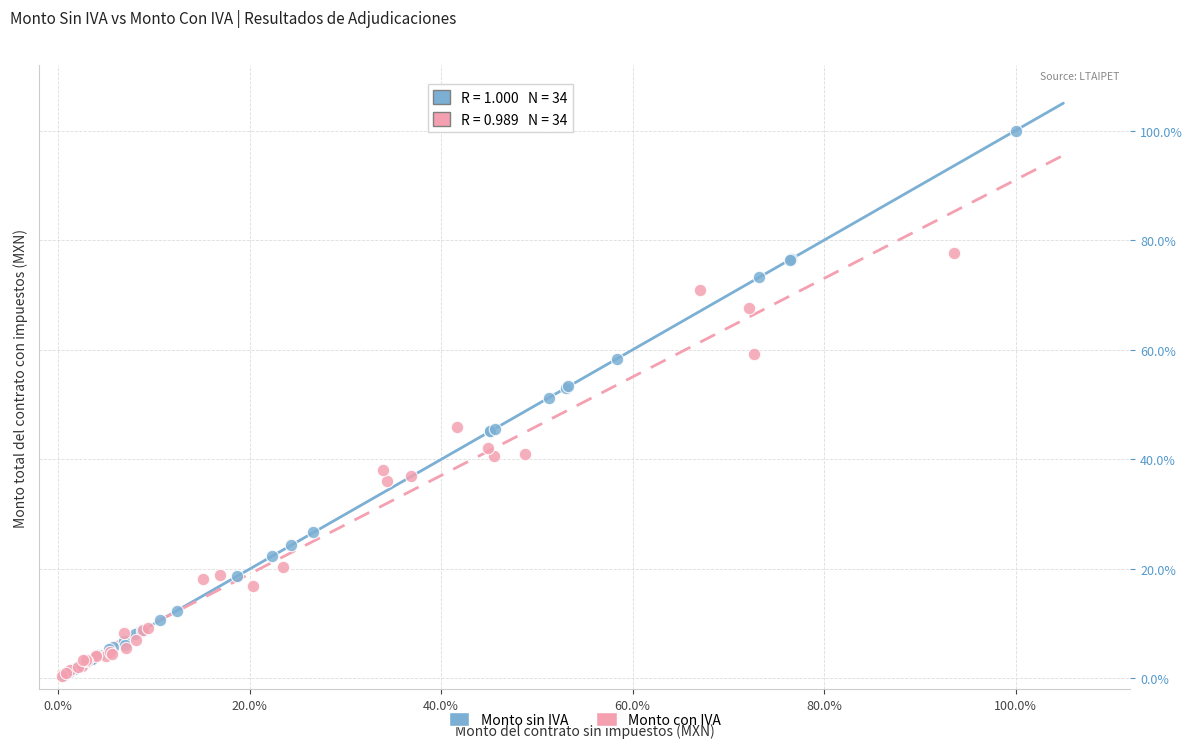

Which series has the widest spread of Y values?

Monto sin IVA